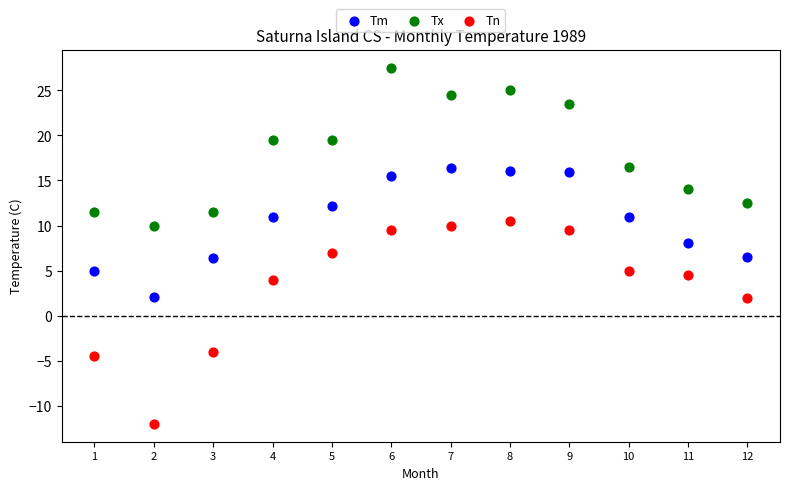

What is the X range (max minus min) for the scatter plot?

11.0